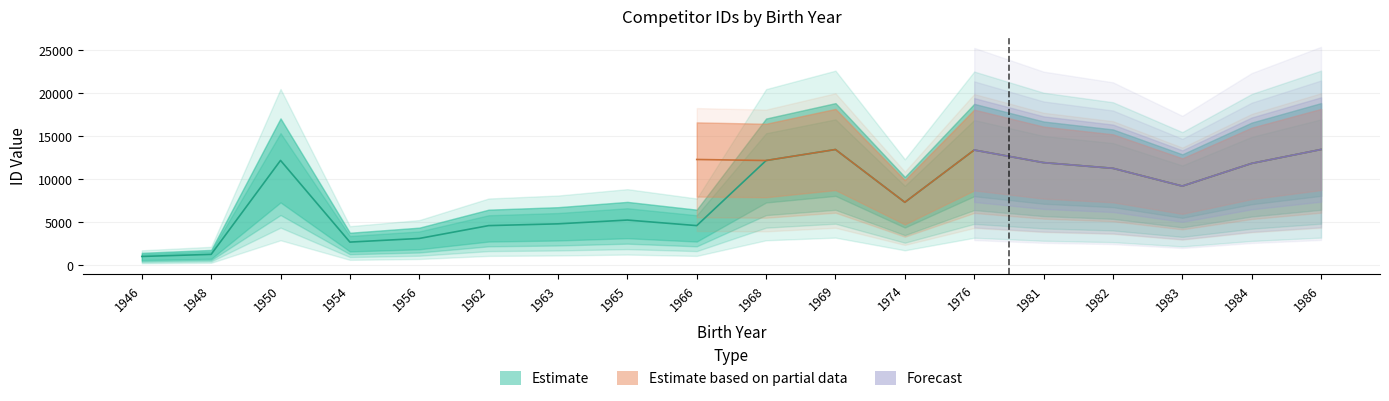

What value does the Estimate series have at 1984, to the nearest 10?

11830